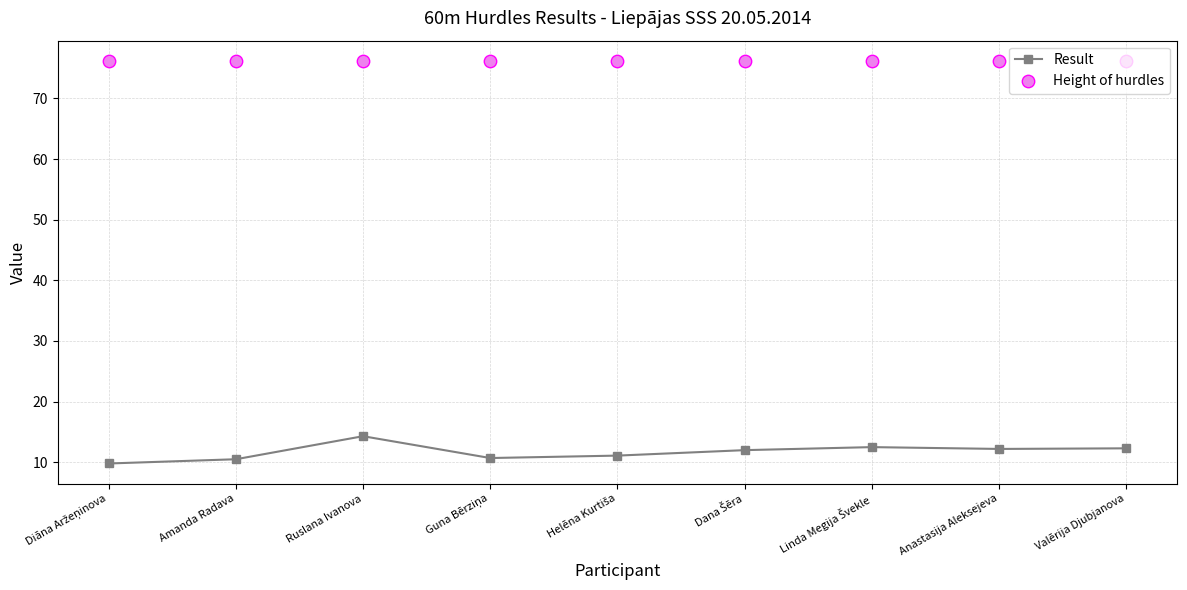

Which series has the widest spread of Y values?

Result